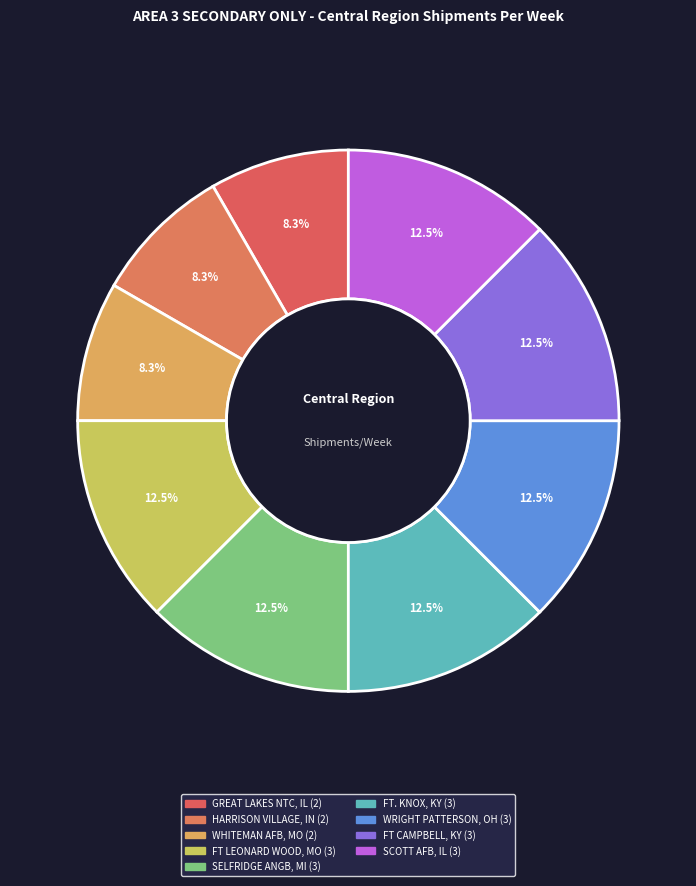

How many slices are in this pie chart?

9